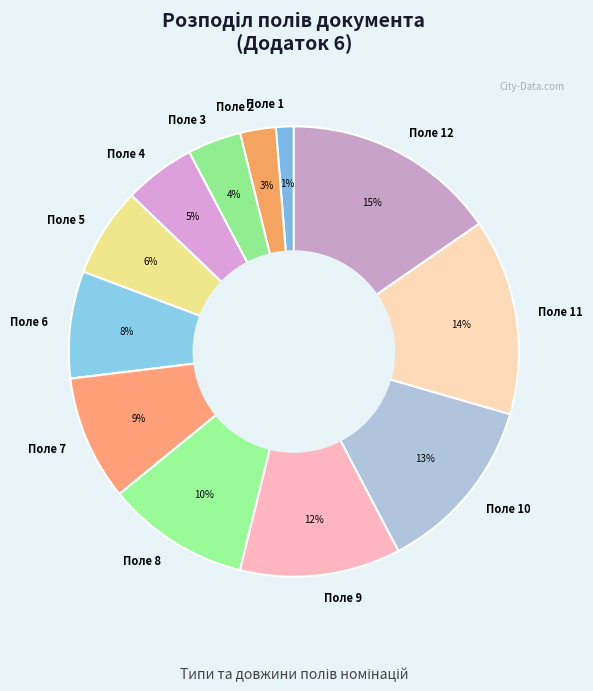

Is Поле 9 the majority of the pie?

No